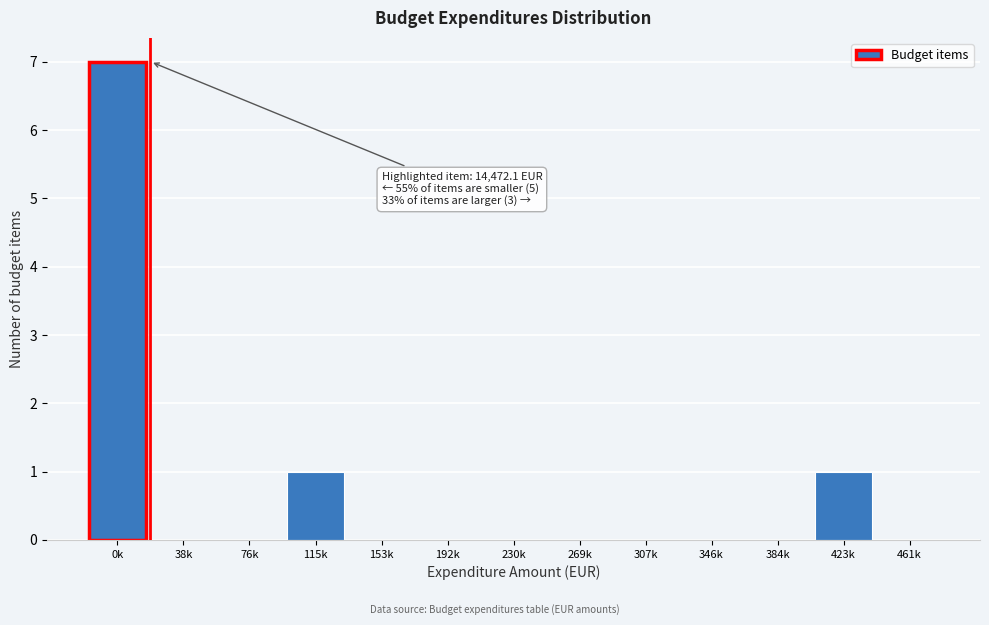

Reading right to left, what are all the values shown in this chart?

461k=0	423k=1	384k=0	346k=0	307k=0	269k=0	230k=0	192k=0	153k=0	115k=1	76k=0	38k=0	0k=7